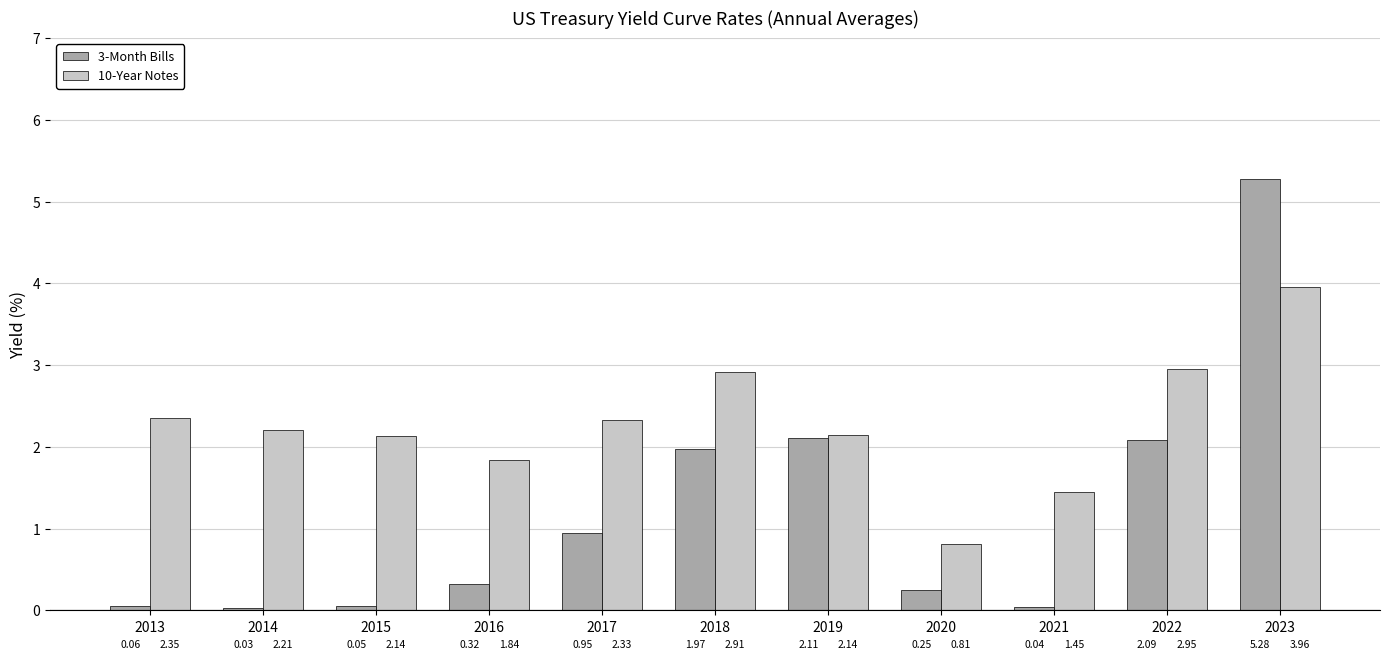

What is the average value of the 3-Month Bills series?

1.2